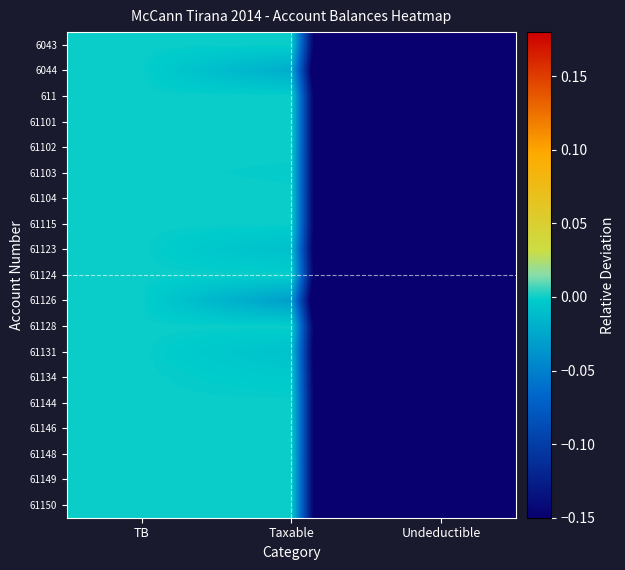

Between Undeductible and Taxable, which is larger?

Taxable